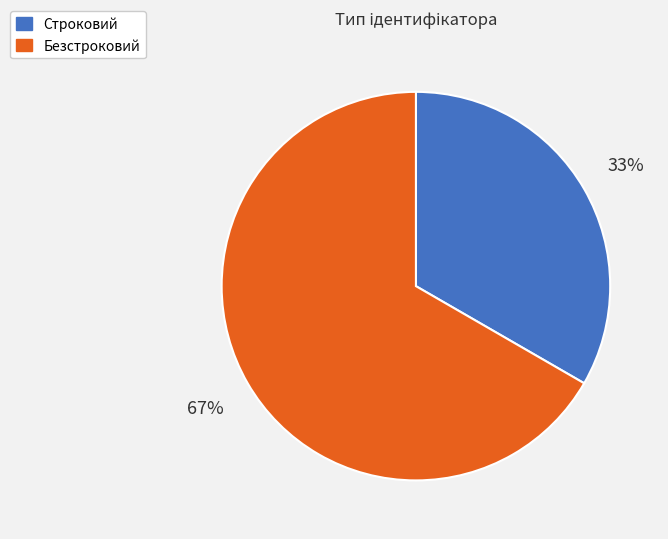

Count the number of slices in the pie.

2